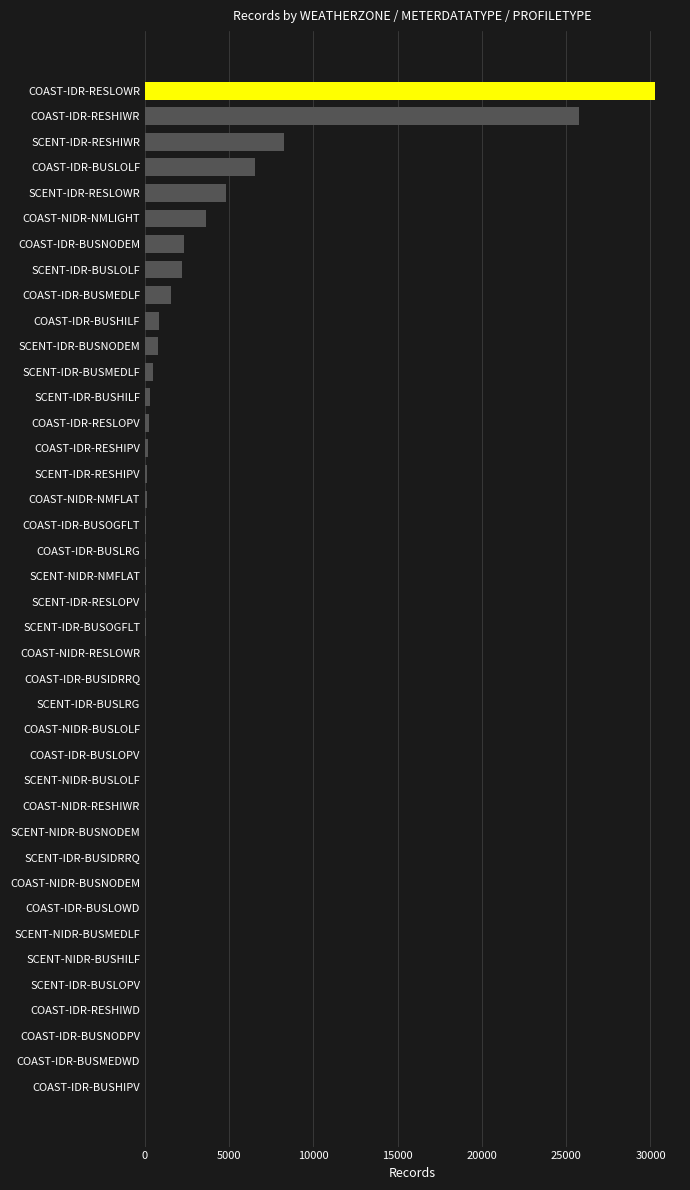

What is the sum of all values?

88510